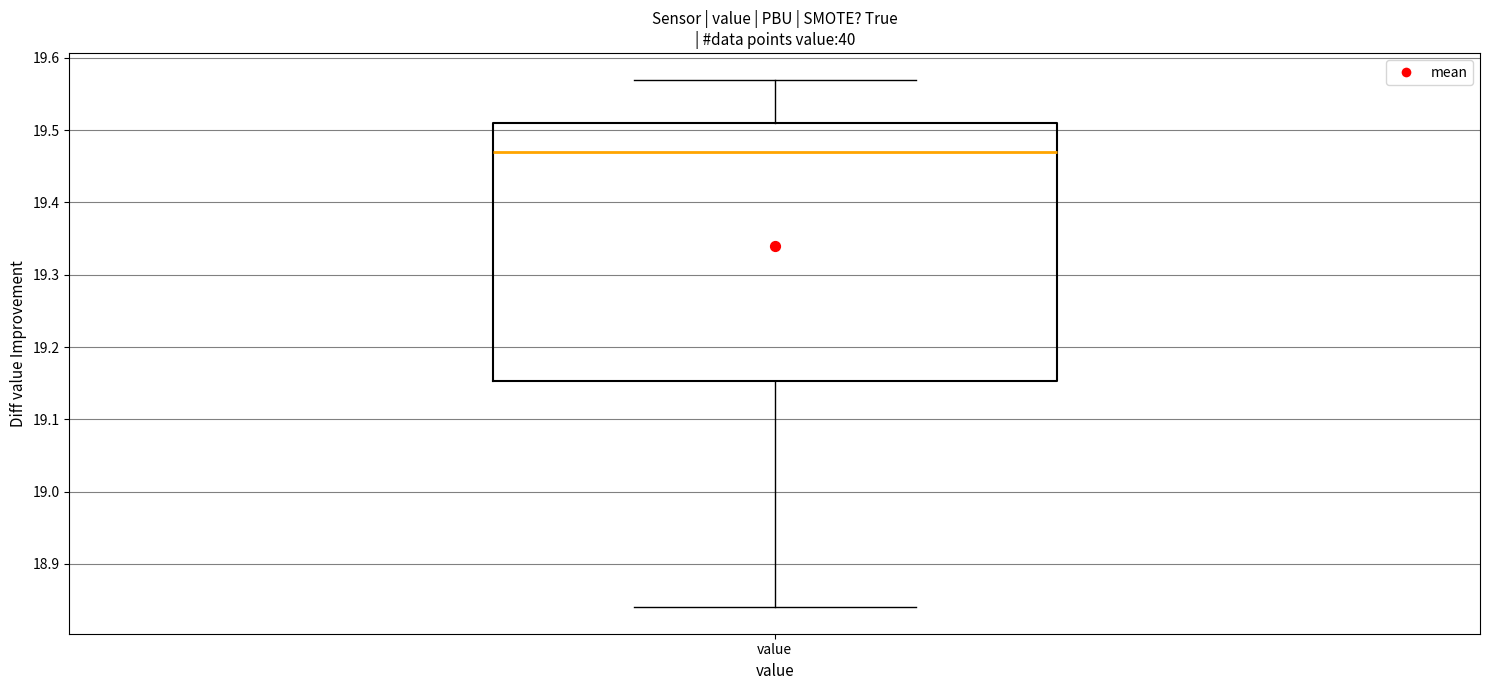

Transcribe this box plot: give where the median line is, the range the box spans, and where the two whiskers end, as read against the y-axis. The values are not printed on the chart, so give them approximately, as read against the axis.

median 19.47, box 19.15 to 19.51, whiskers 18.84 to 19.57